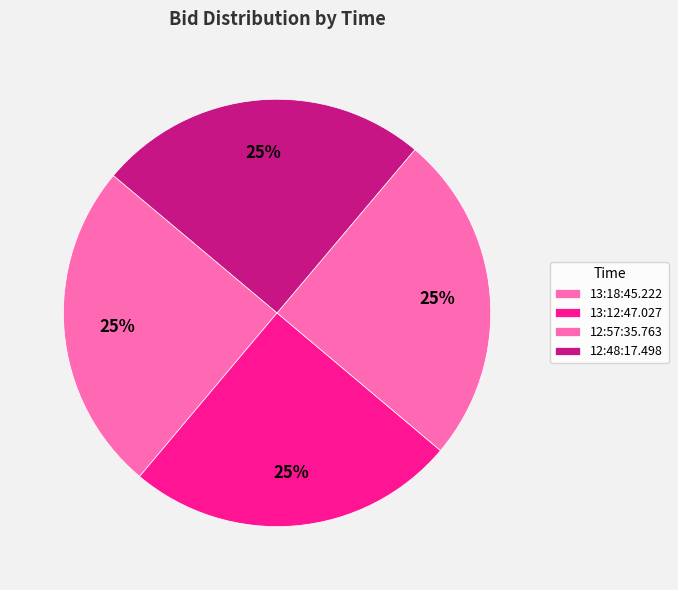

Which category has the smallest portion of the pie?

13:18:45.222